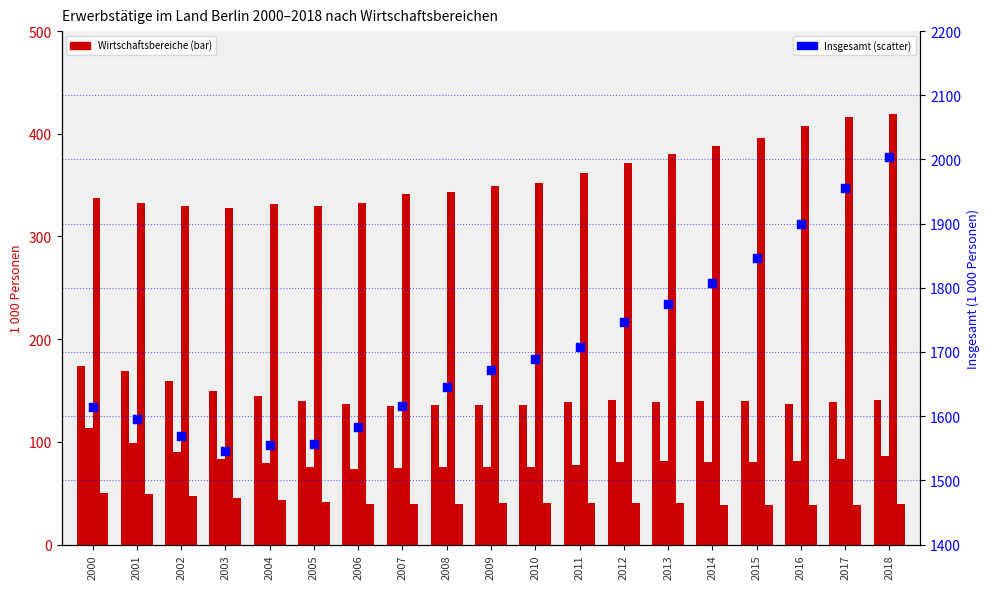

At how many categories does at least one series exceed 723?

19